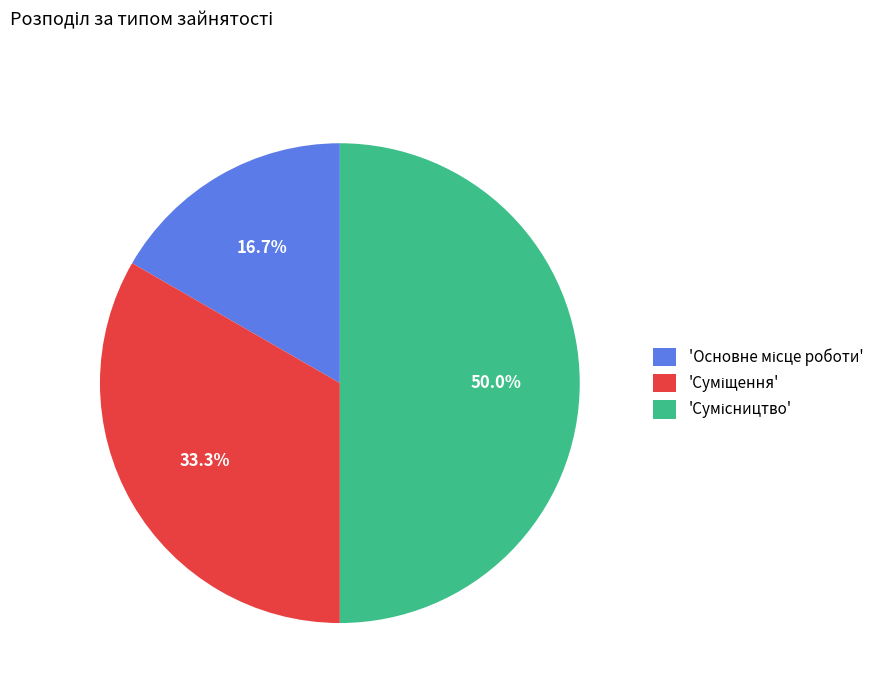

Count the number of slices in the pie.

3